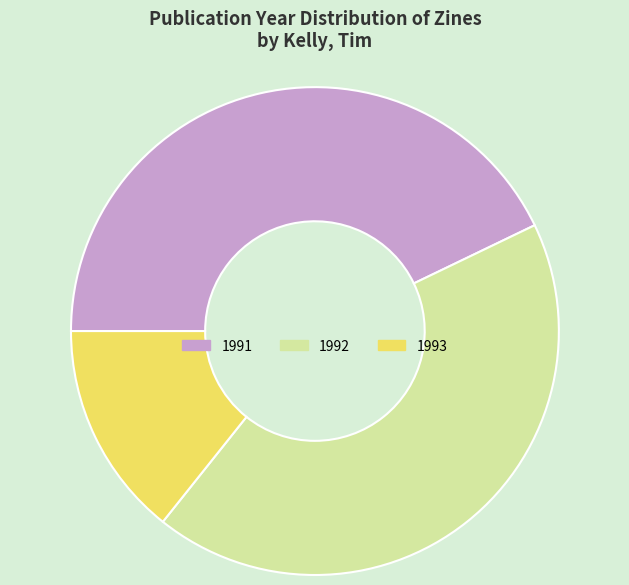

Does 1992 represent more than half of the total?

No